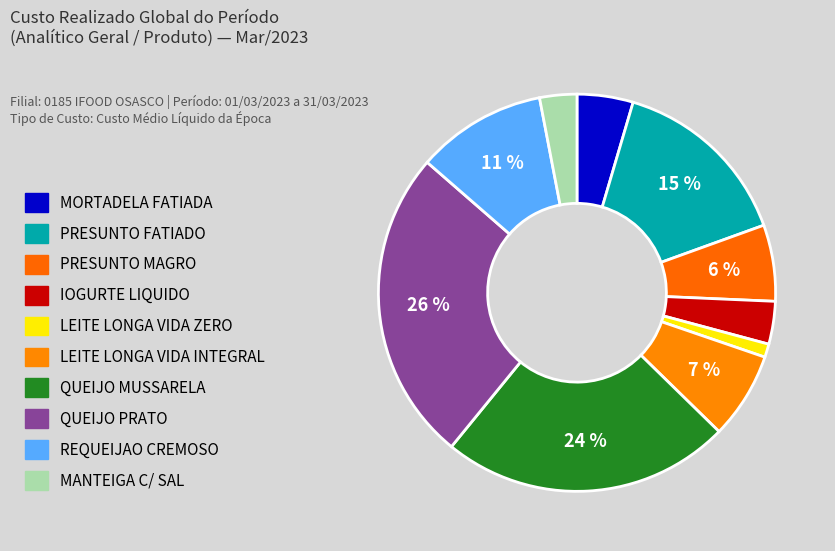

Count the number of slices in the pie.

10